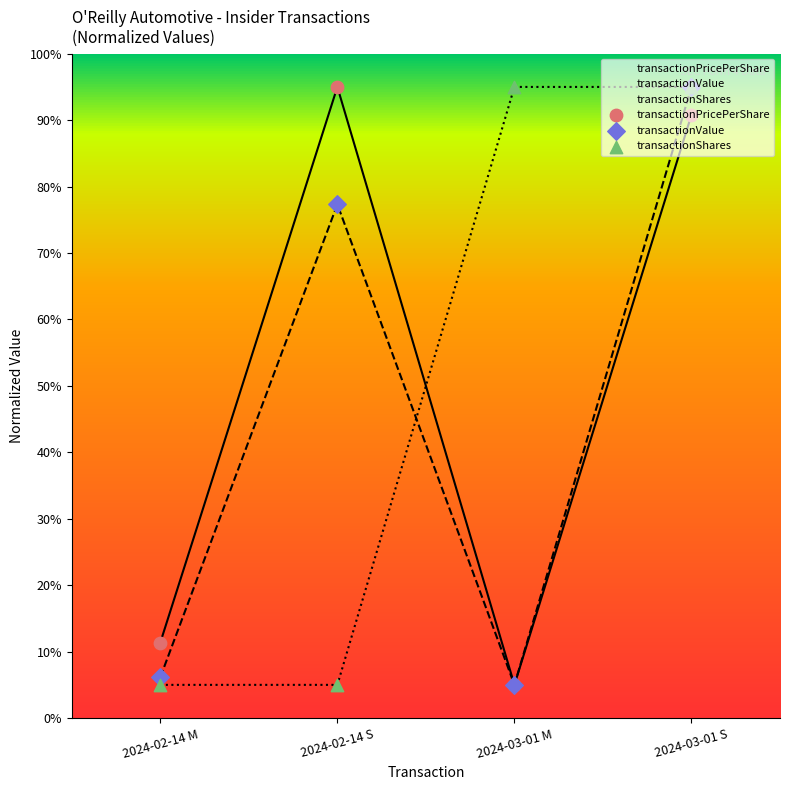

At how many categories does at least one series exceed 9?

4